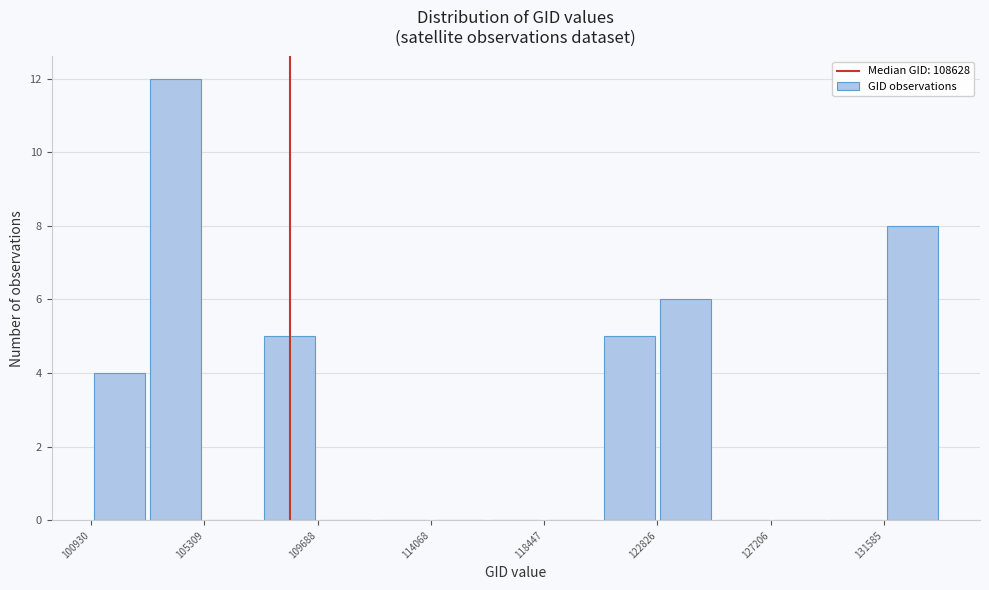

Which range on the x-axis has the tallest bar?

103000 to 105500